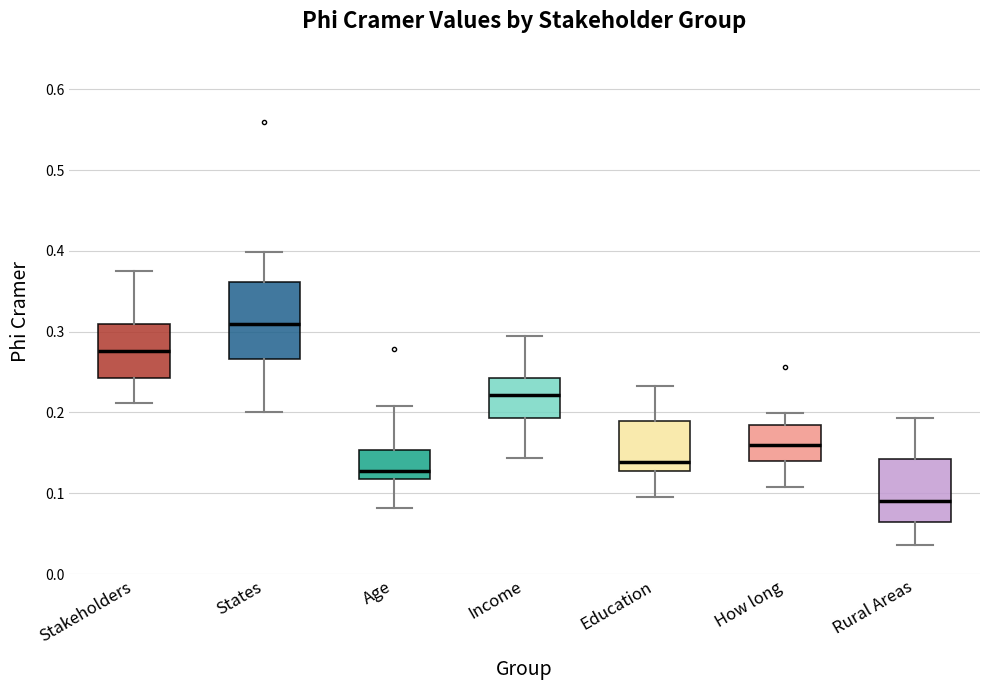

Where is the upper edge of the box for Income on the y-axis? The values are not printed on the chart, so give them approximately, as read against the axis.

0.24